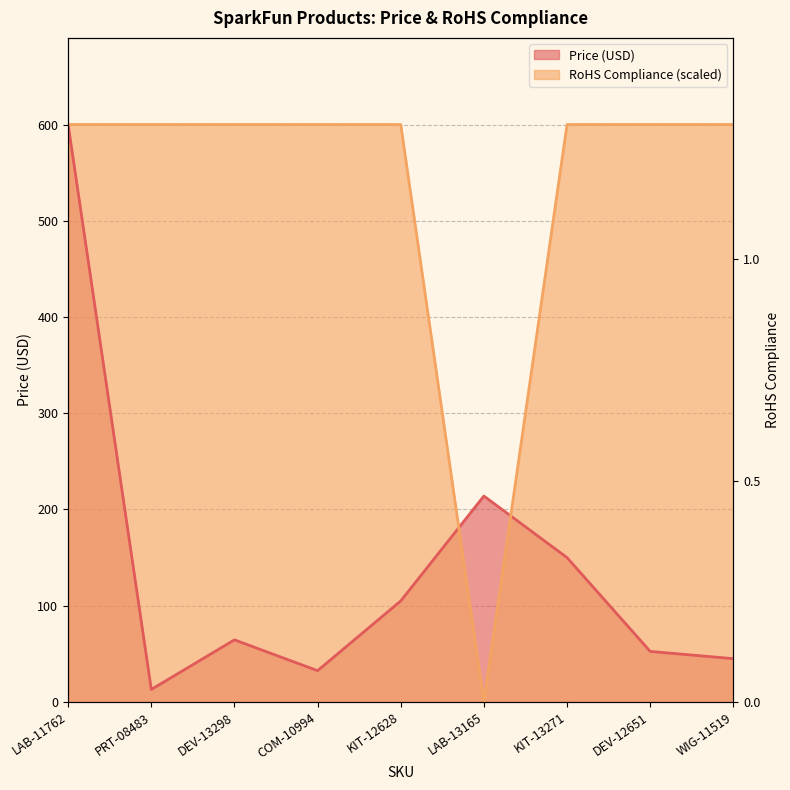

At DEV-12651, list the series in order from smallest to largest.

Price (USD), RoHS Compliance